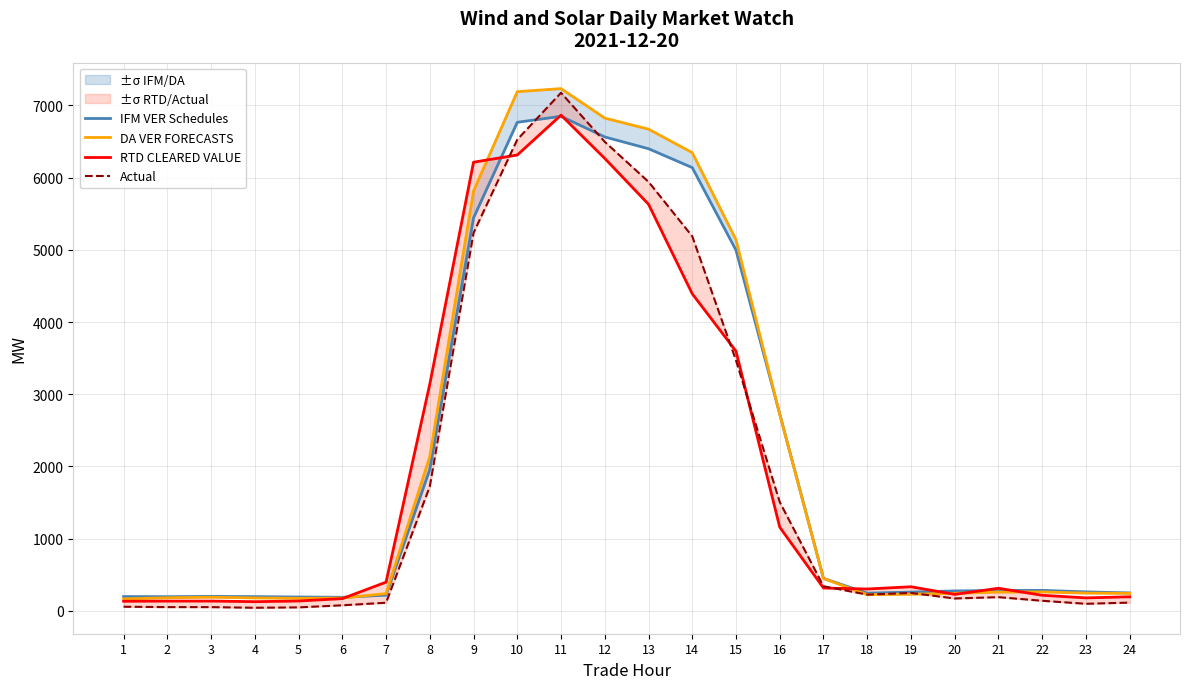

Where do RTD CLEARED VALUE and Actual first cross each other?

9 and 10